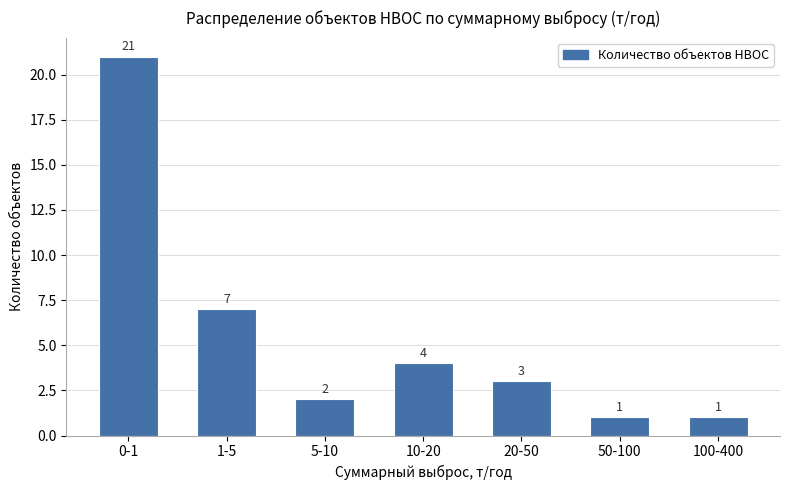

Reading right to left, list all the values displayed in this chart.

100-400=1	50-100=1	20-50=3	10-20=4	5-10=2	1-5=7	0-1=21